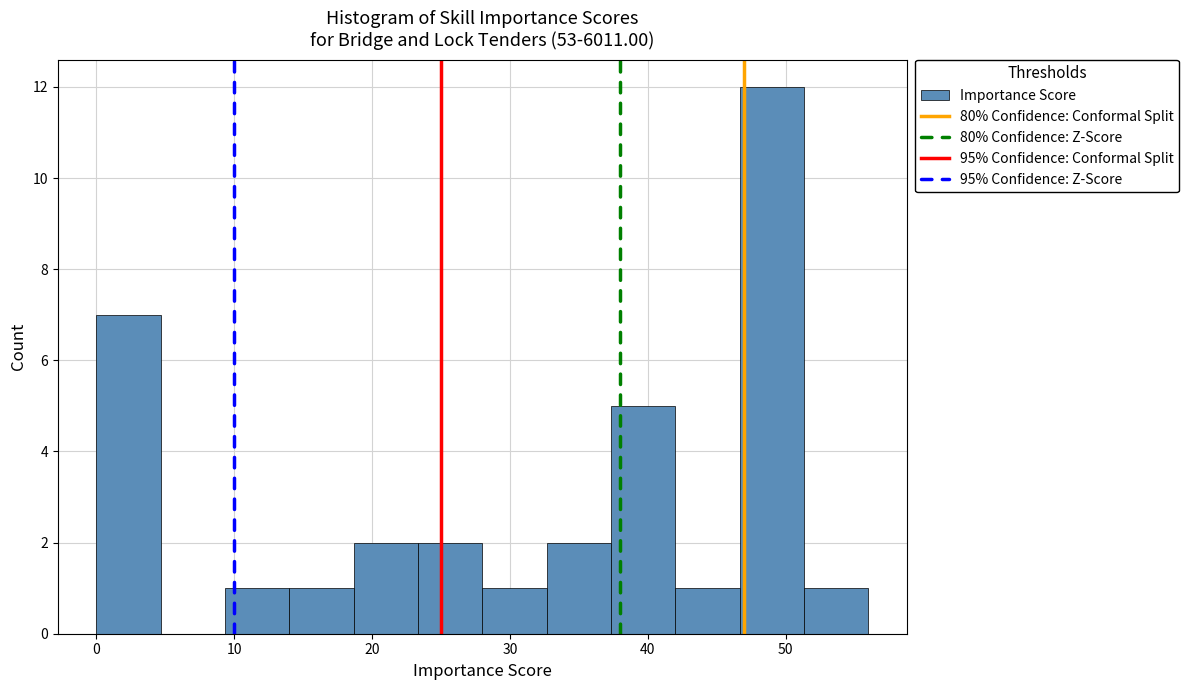

What is the height of the bar covering 23 to 28 on the x-axis? Neither the bar edges nor the heights are printed on the chart, so give them approximately, as read against the axes.

2